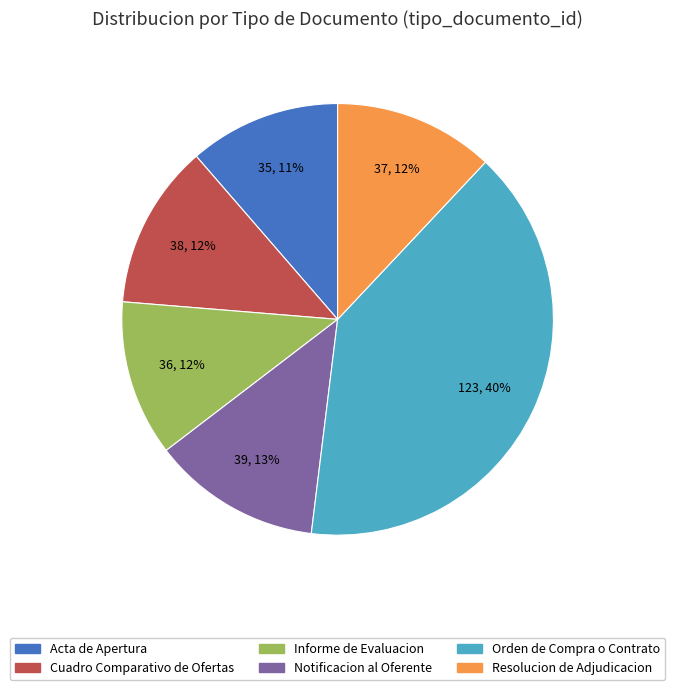

Is the sum of Cuadro Comparativo de Ofertas and Notificacion al Oferente greater than half?

No